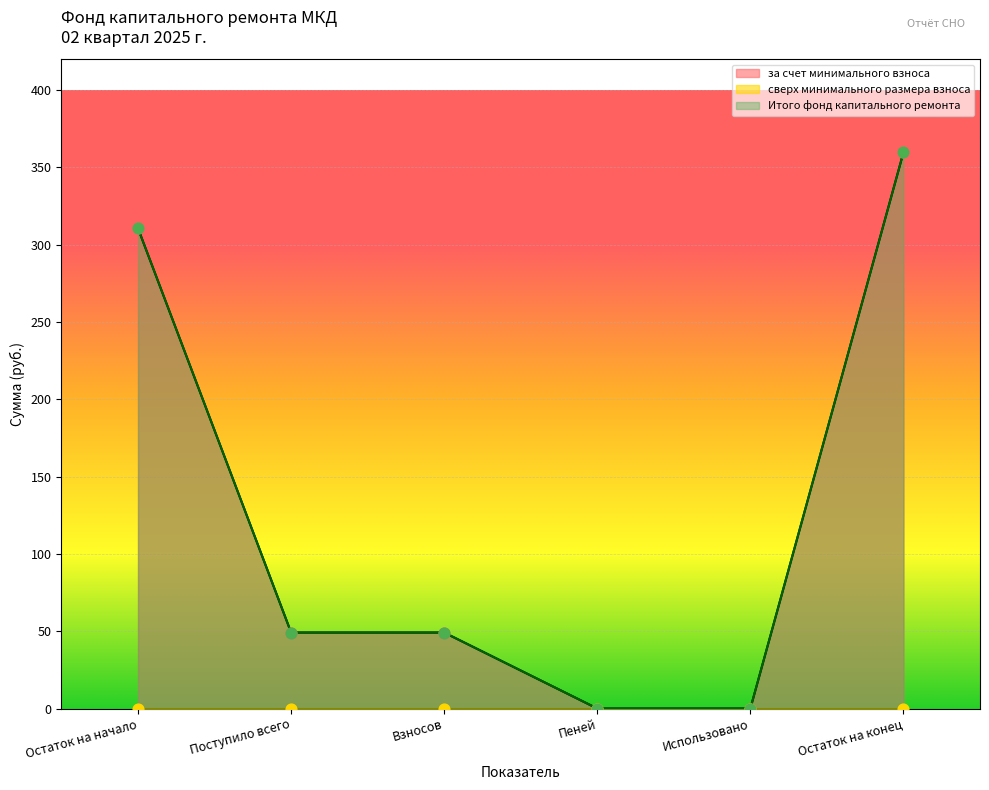

At how many categories does at least one series exceed 60?

2